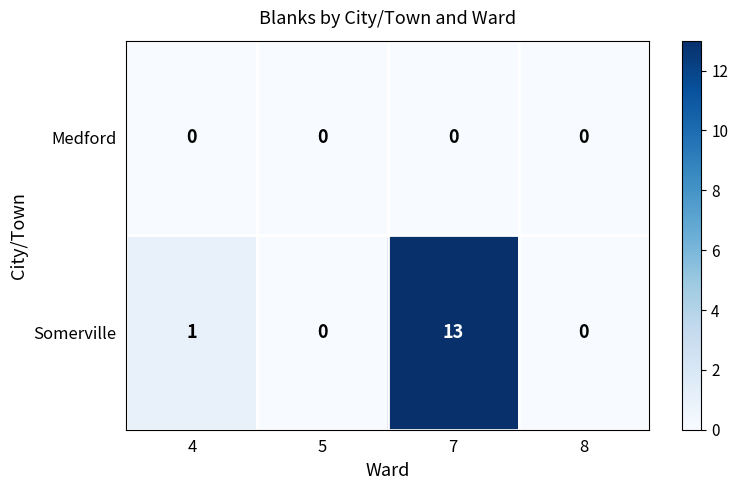

How many values in the Somerville series are below 1?

2